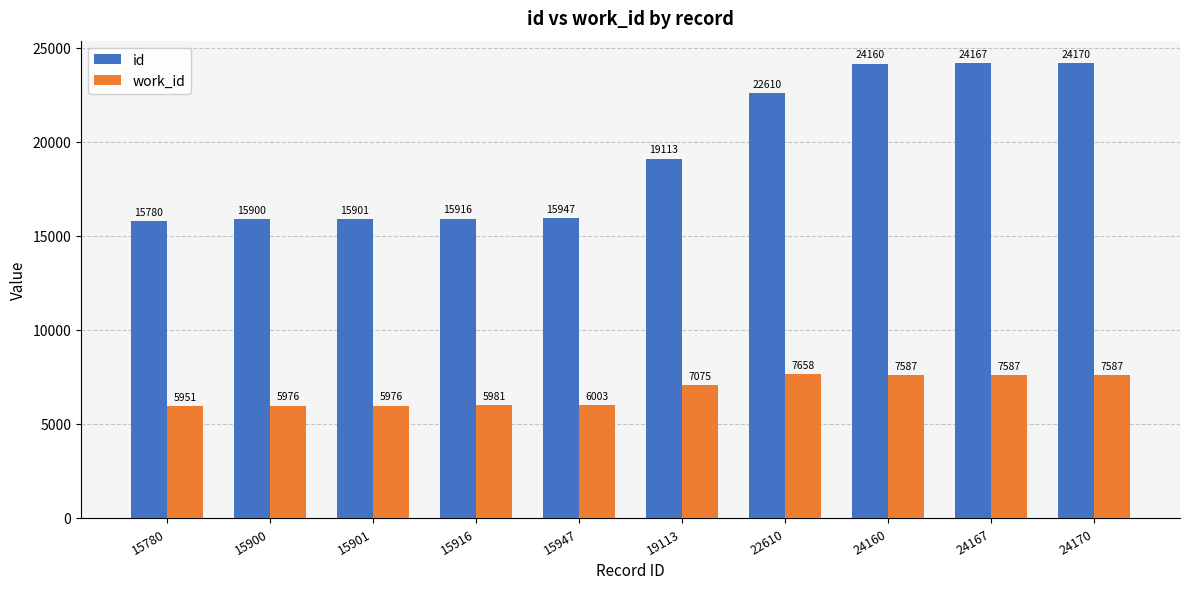

What is the greatest value displayed?

24170